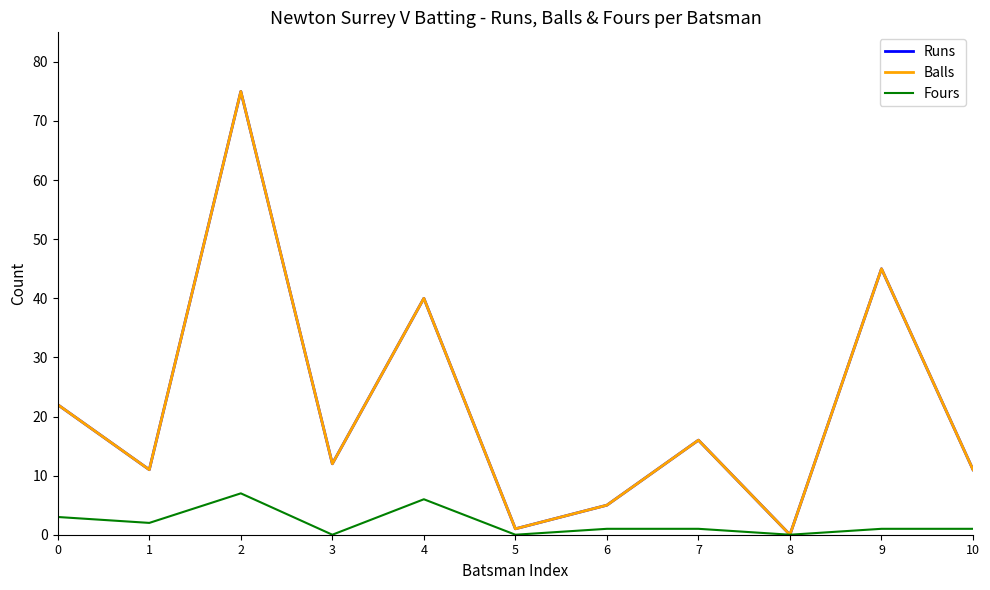

Is this an area chart (filled region under the line)?

No